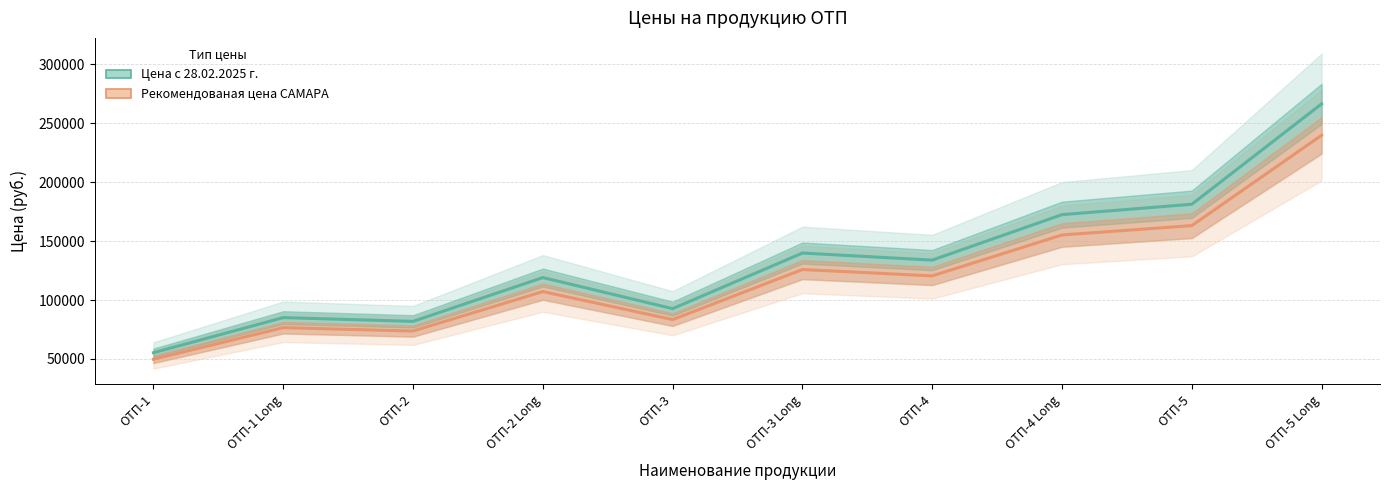

True or false: Цена с 28.02.2025 г. and Рекомендованая цена САМАРА intersect in this chart.

False